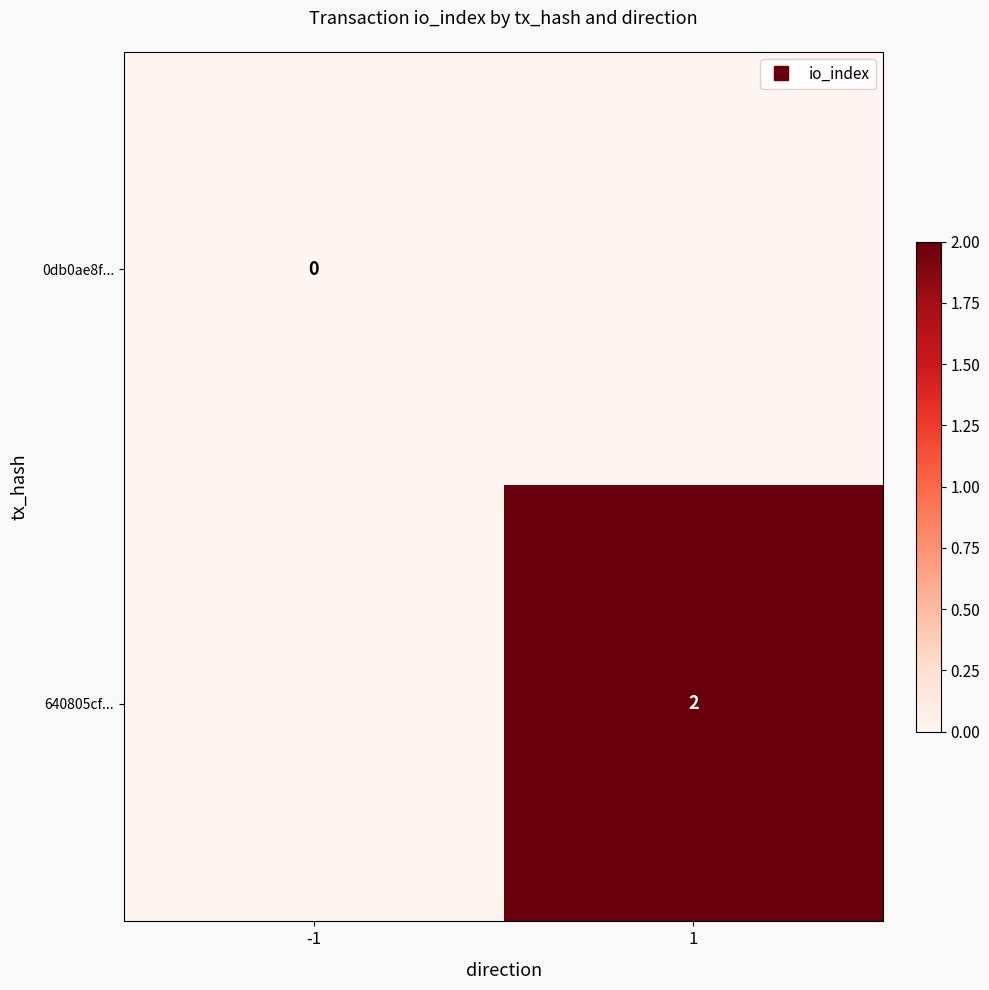

The 640805cf... series shows 2 at 1. True or false?

True